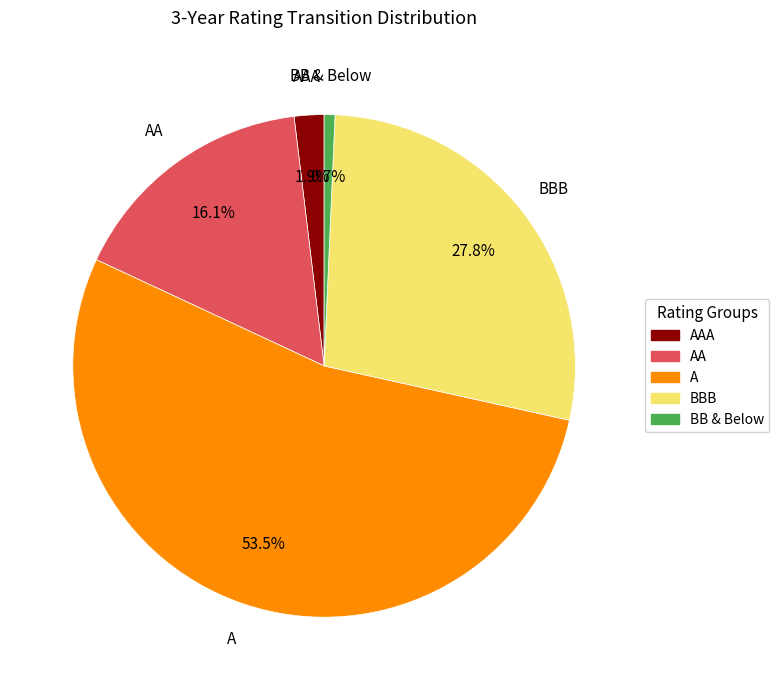

Is there a majority slice in this chart?

Yes